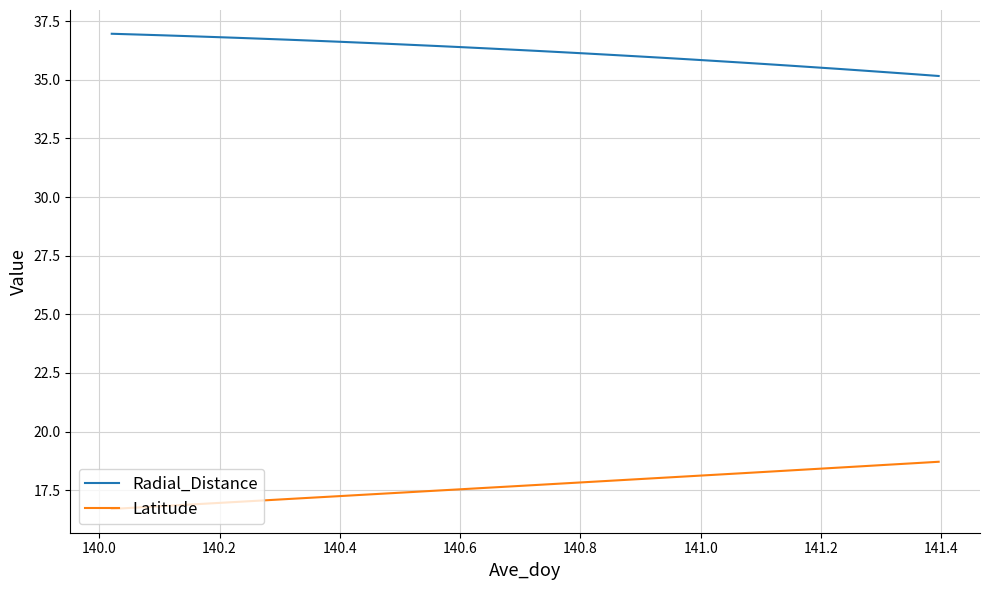

Which series has the largest total across all categories?

Radial_Distance